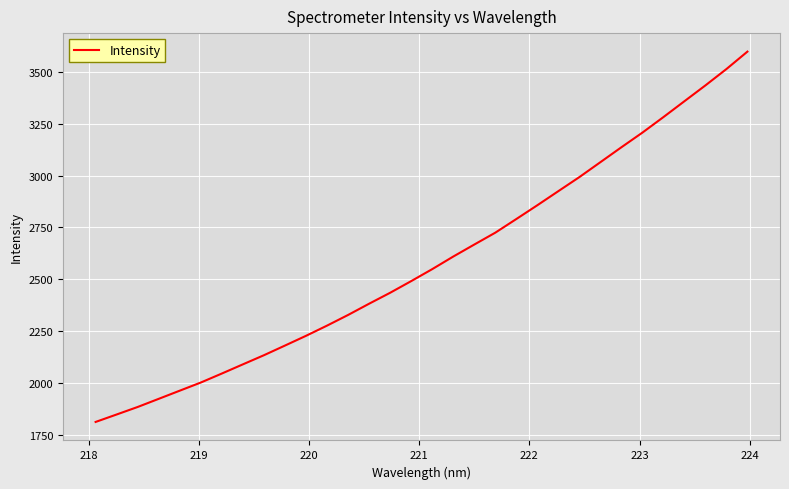

What is the sum of all values?

82730.0